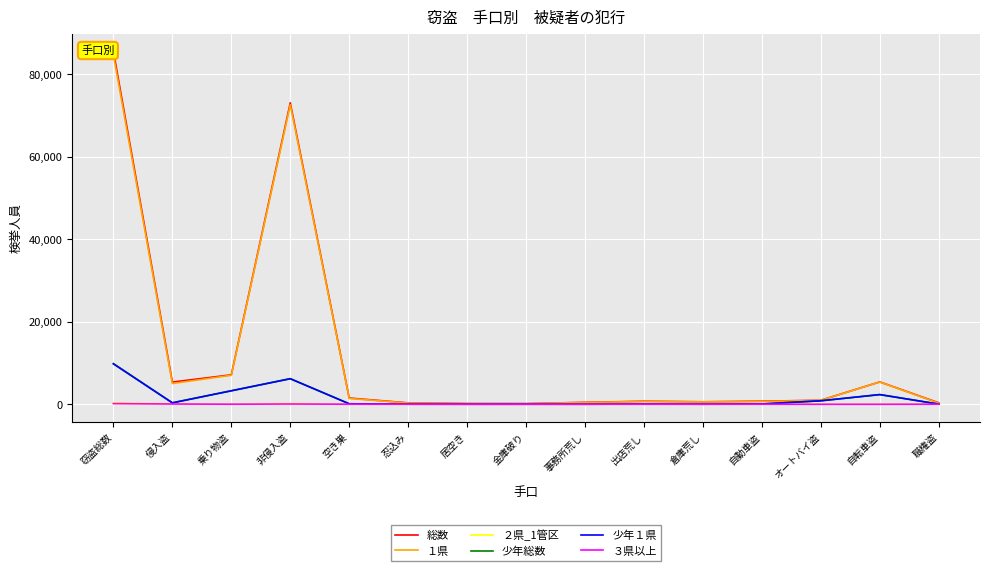

True or false: 少年１県 and 少年総数 intersect in this chart.

False